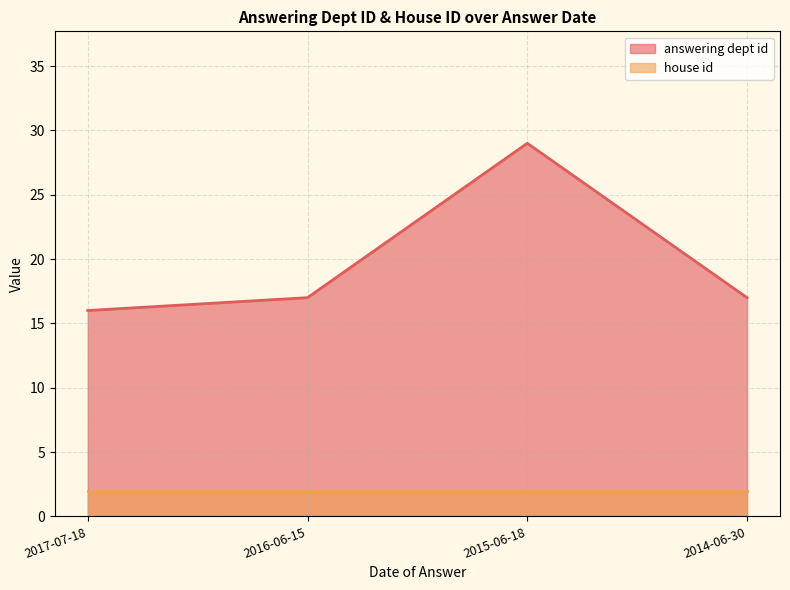

How many data points are less than 17?

1